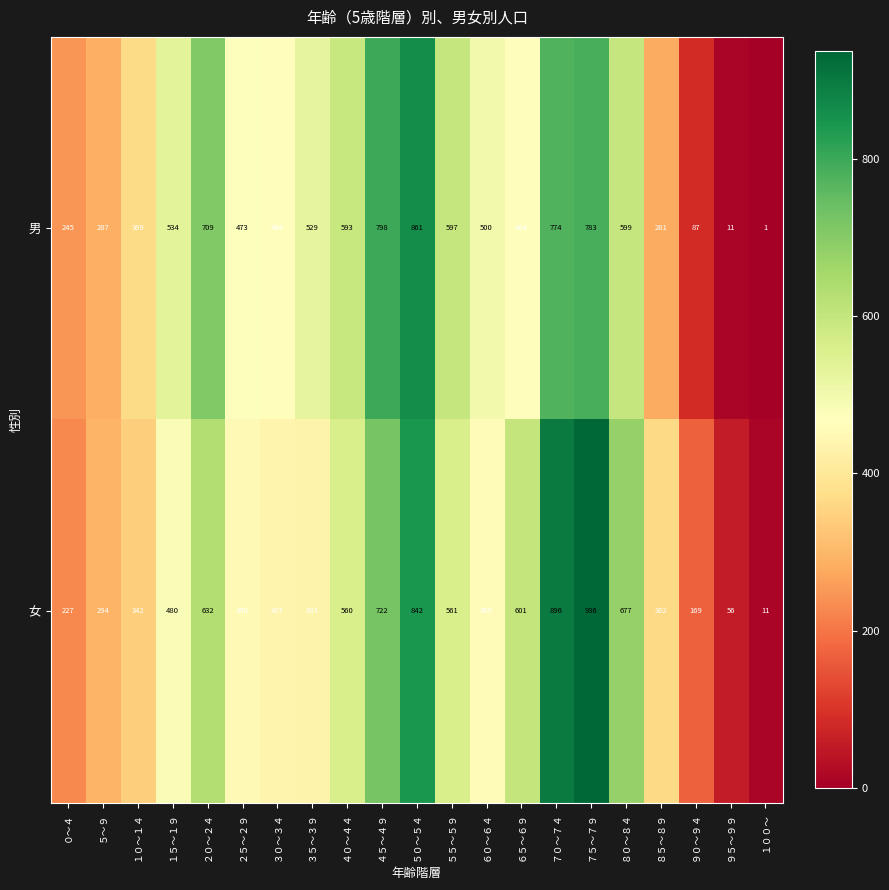

What is the average value of the 女 series?

483